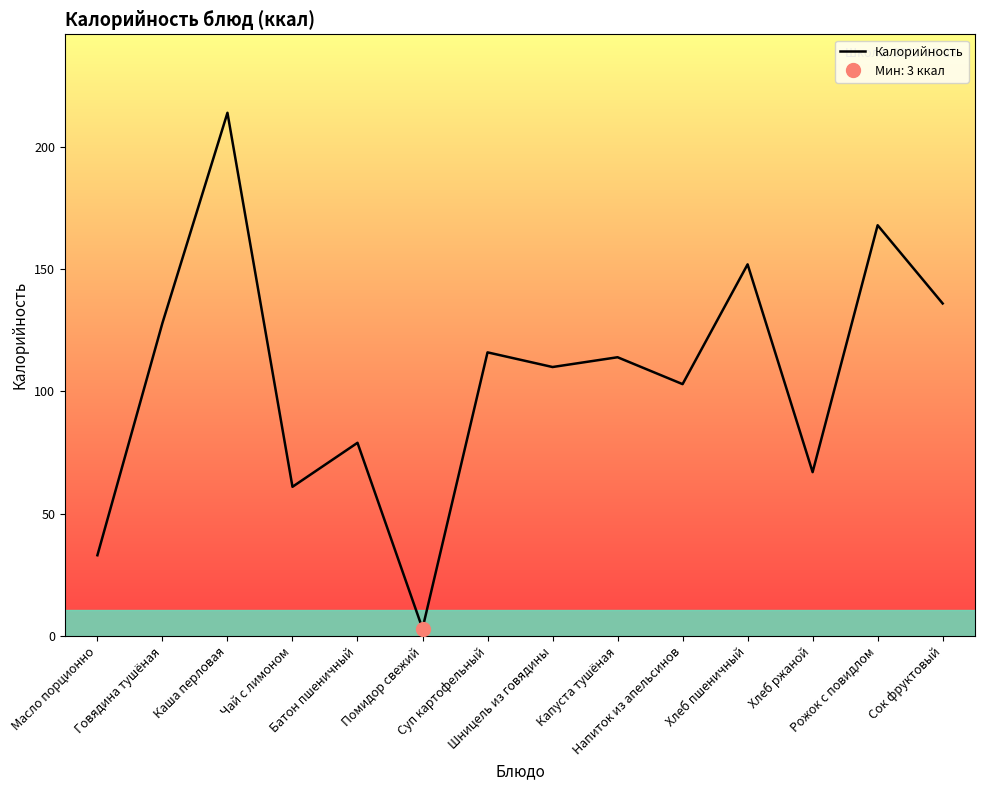

The chart shows a value of 33 at Масло порционно. True or false?

True